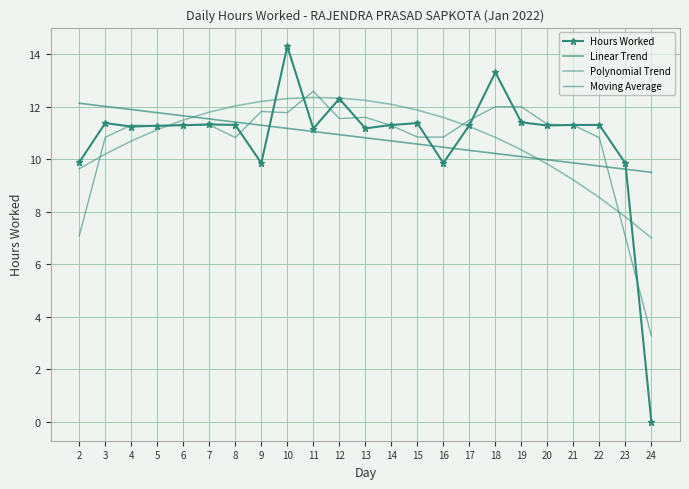

What is the spread (max minus min) of values at 13?

1.4